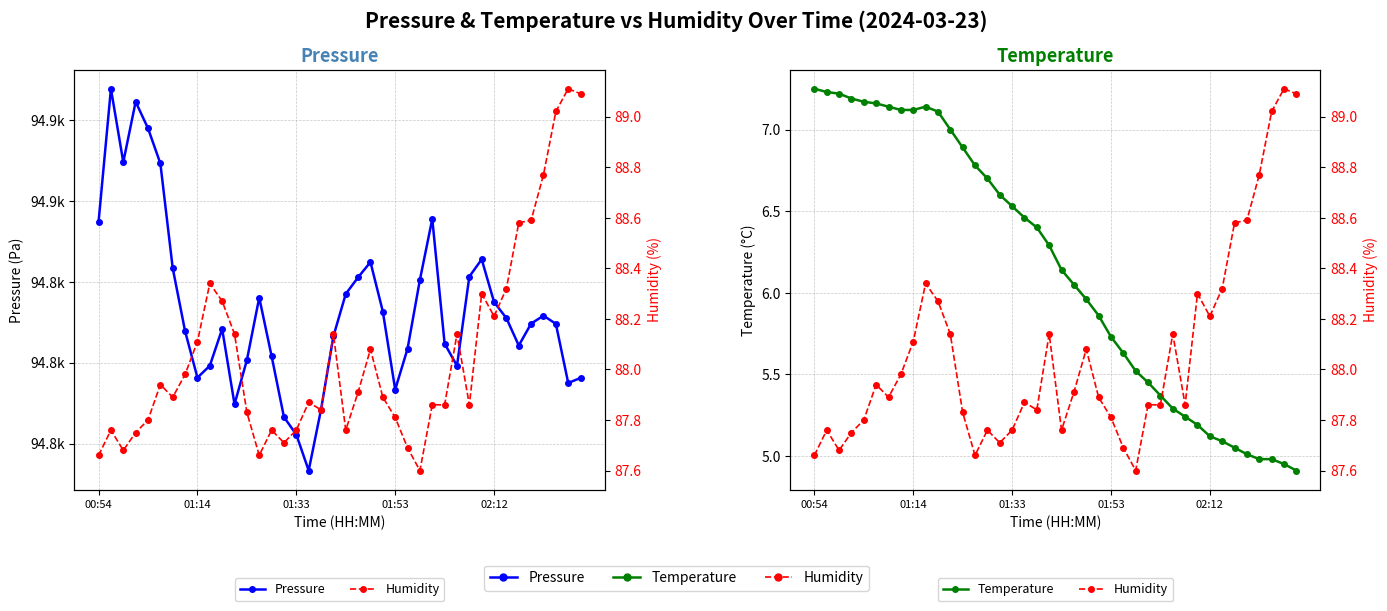

What is the spread (max minus min) of values at 35?

94839.8